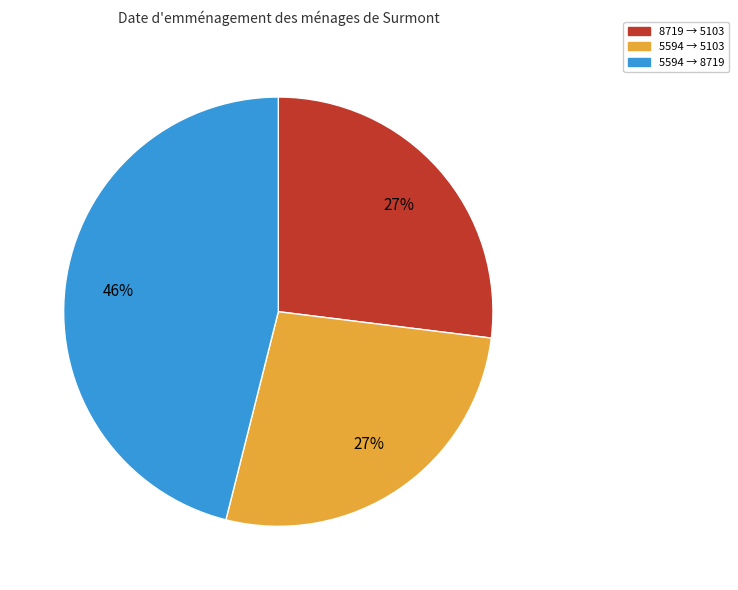

What is the ratio of the value at 5594 → 5103 to the value at 5594 → 8719?

0.6